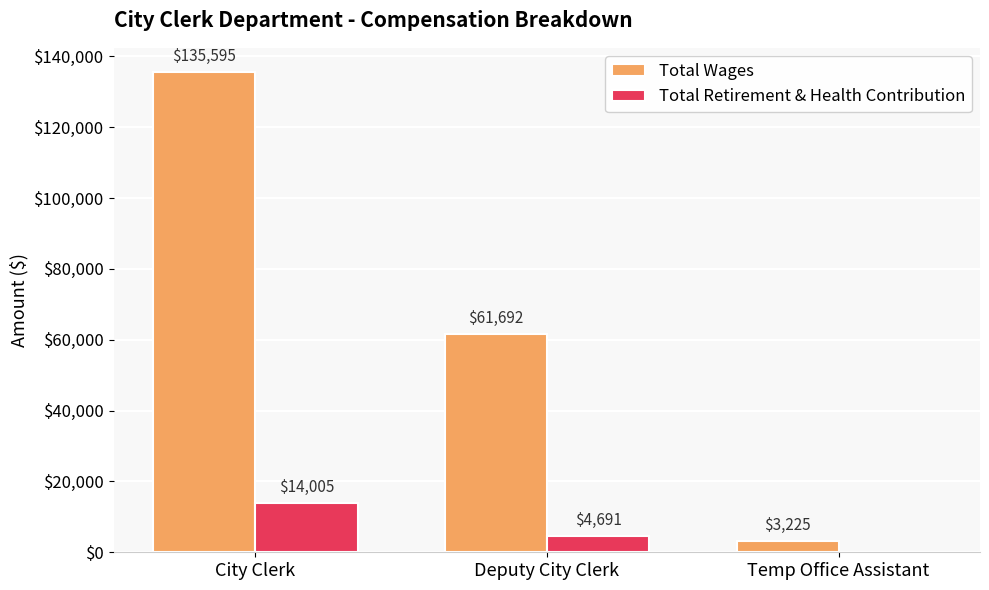

Reading left to right, what are all the values shown in this chart?

Total Wages: 135595	61692	3225
Total Retirement & Health Contribution: 14005	4691	0